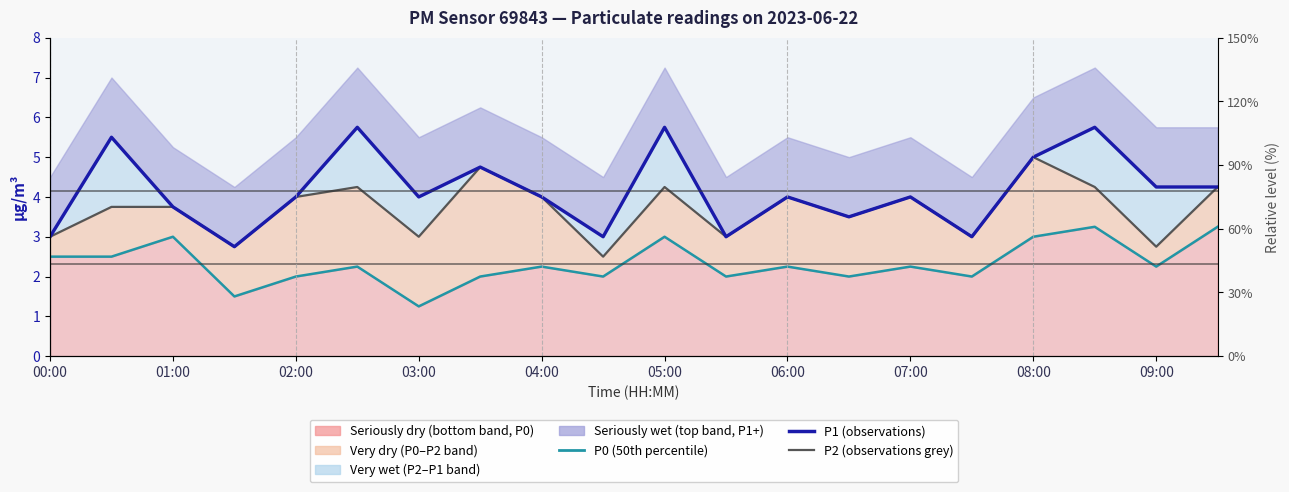

Reading left to right, extract all data points from this chart.

P2 (observations grey): 3.0	3.8	3.8	2.8	4.0	4.2	3.0	4.8	4.0	2.5	4.2	3.0	4.0	3.5	4.0	3.0	5.0	4.2	2.8	4.2
P0 (50th percentile median): 2.5	2.5	3.0	1.5	2.0	2.2	1.2	2.0	2.2	2.0	3.0	2.0	2.2	2.0	2.2	2.0	3.0	3.2	2.2	3.2
P1 (observations): 3.0	5.5	3.8	2.8	4.0	5.8	4.0	4.8	4.0	3.0	5.8	3.0	4.0	3.5	4.0	3.0	5.0	5.8	4.2	4.2